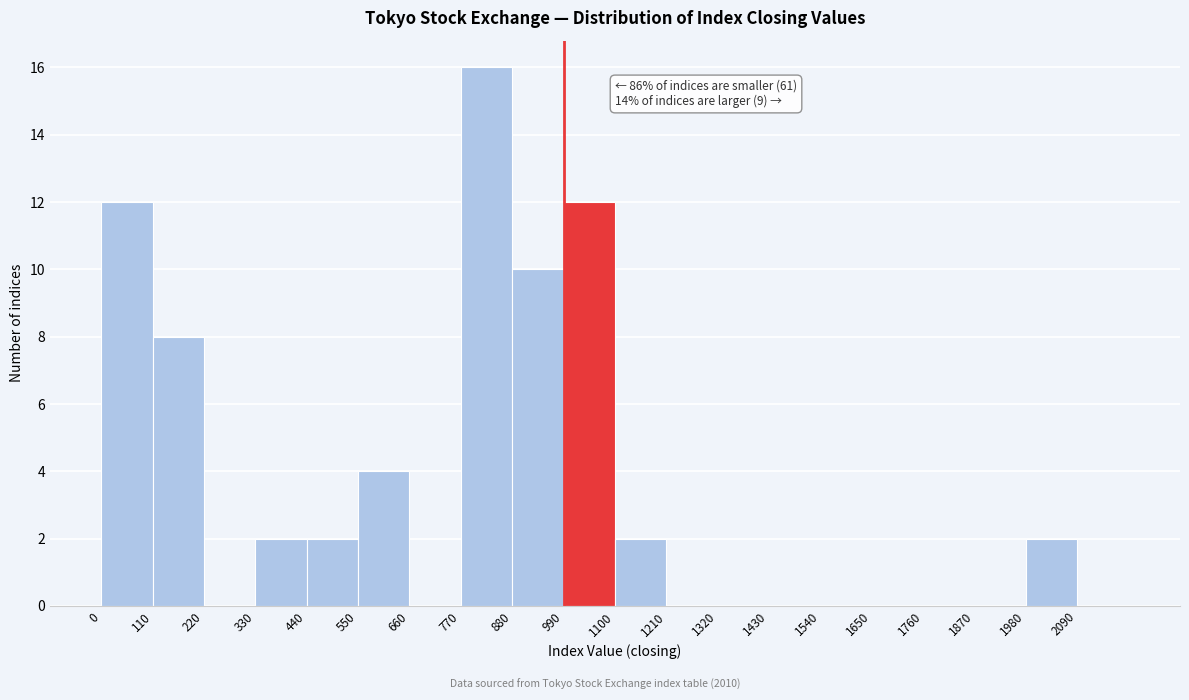

Over which range of the x-axis is the bar tallest?

770 to 880